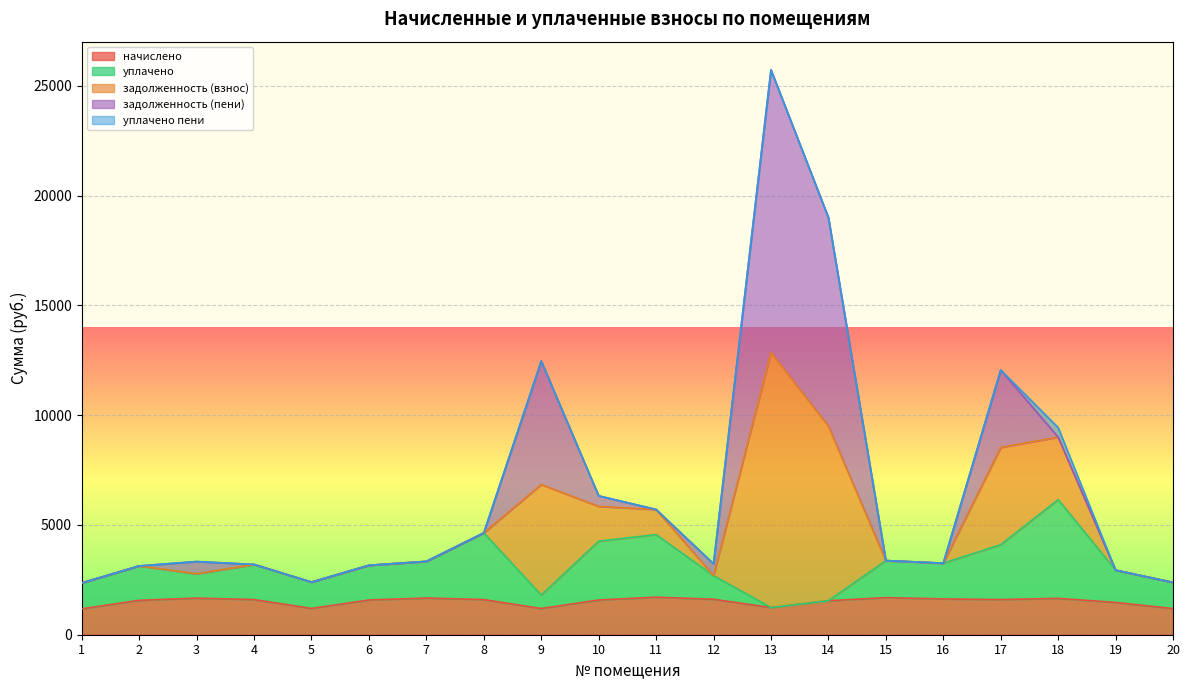

True or false: задолженность (взнос) and начислено cross at least once.

False